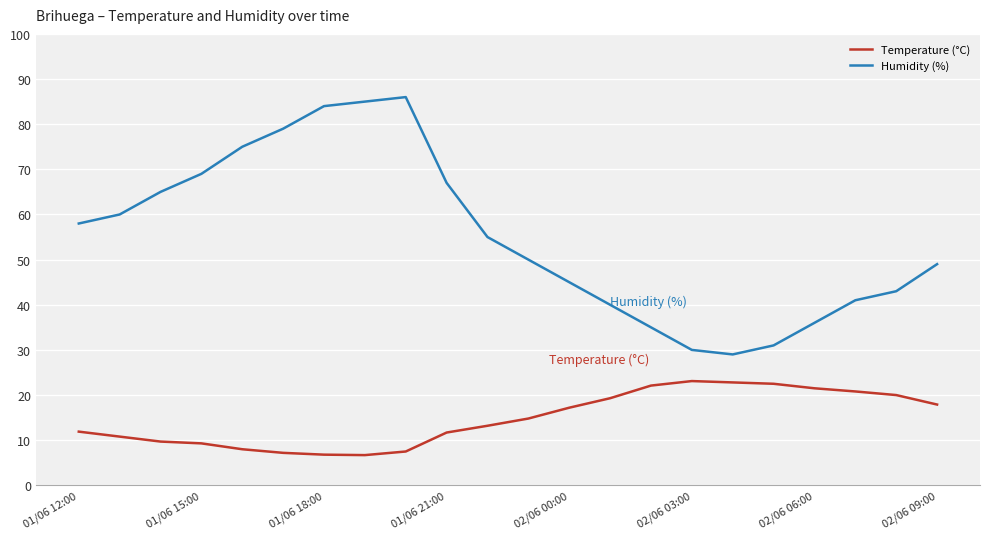

What is the difference between the maximum and minimum values in the Temperature (°C) series?

16.4